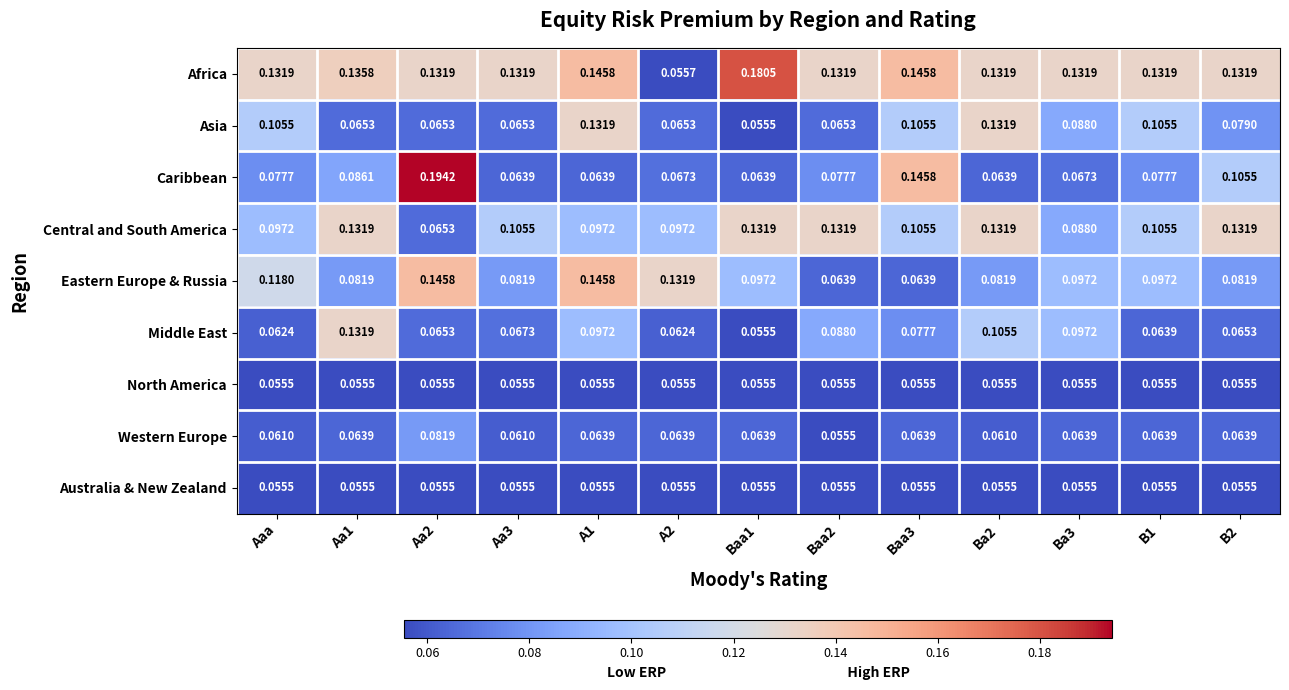

Which series changed the most between Aaa and Baa1?

Asia